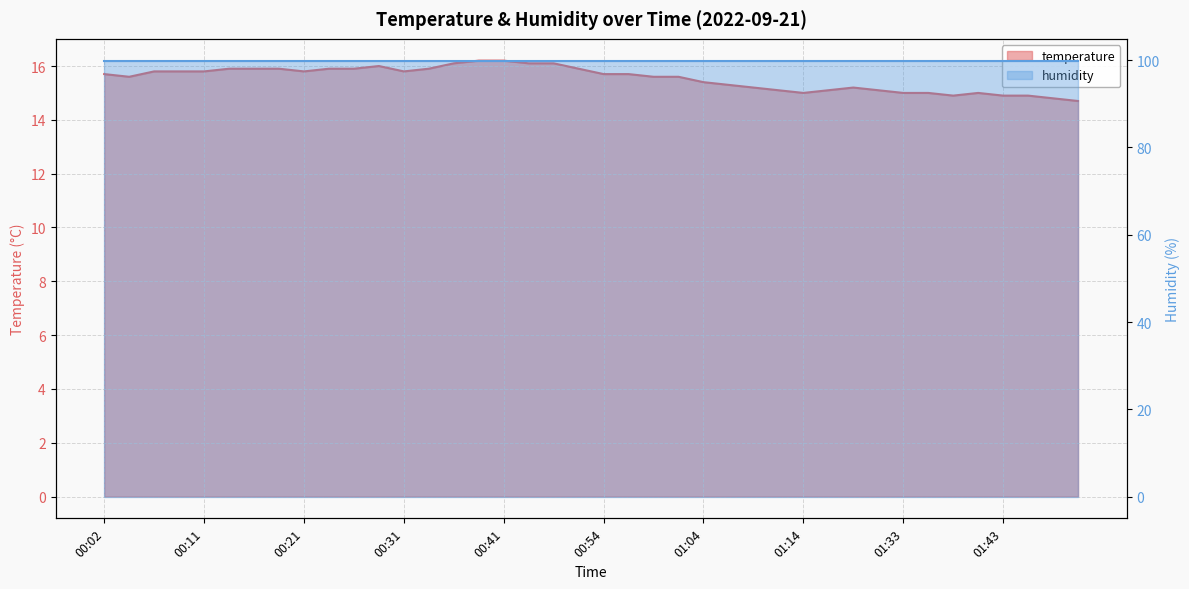

What is the label of the 24th point from the left?

01:01